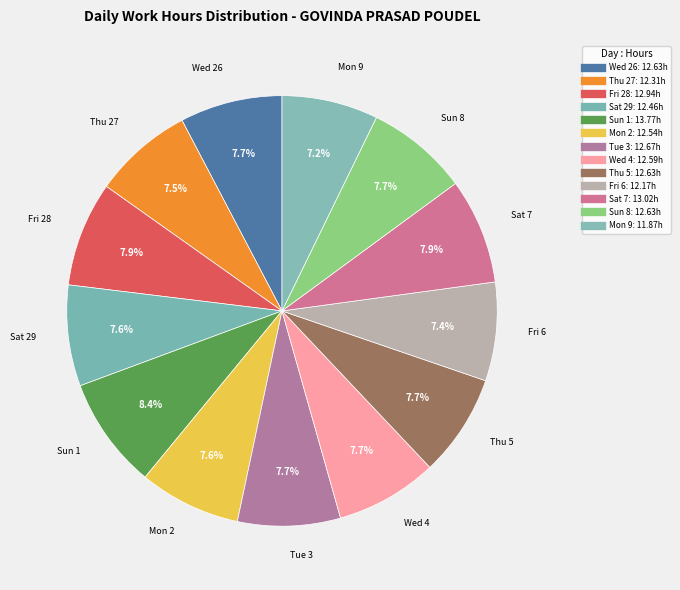

How many slices are in this pie chart?

13